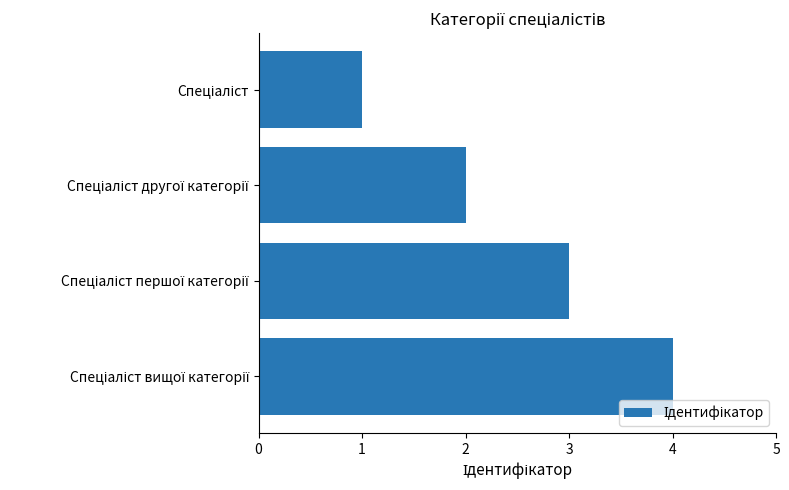

What is the maximum value shown in the chart?

4